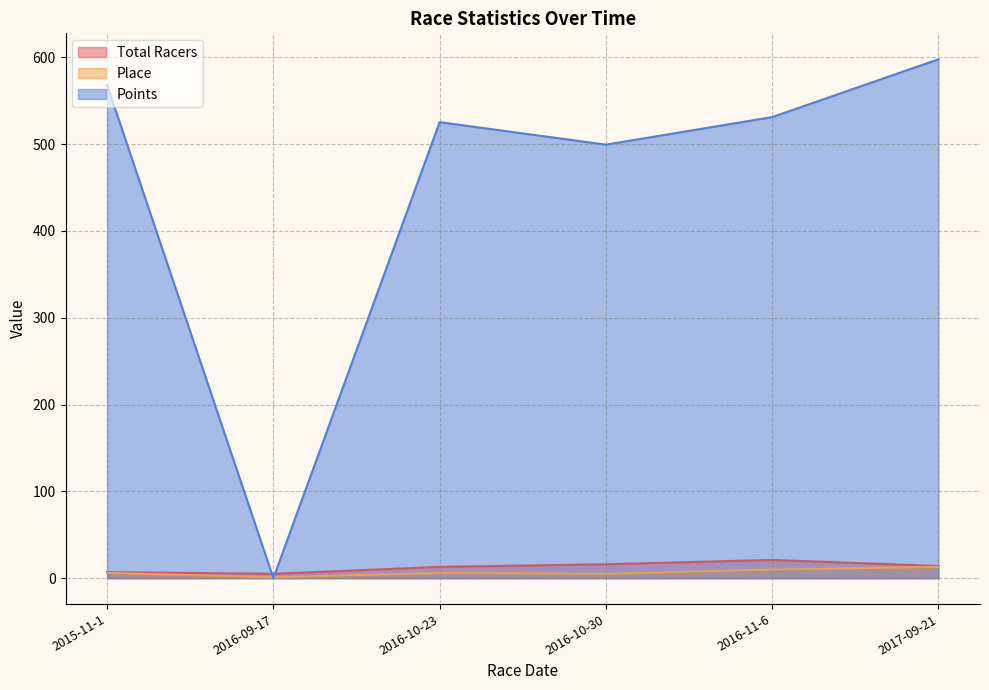

Rank the series by their maximum value, from highest to lowest.

Points, Total Racers, Place